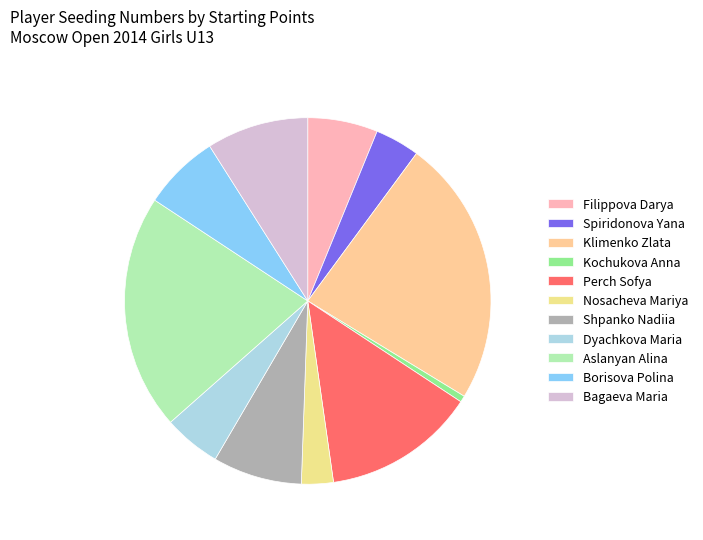

How many segments does this pie chart have?

11